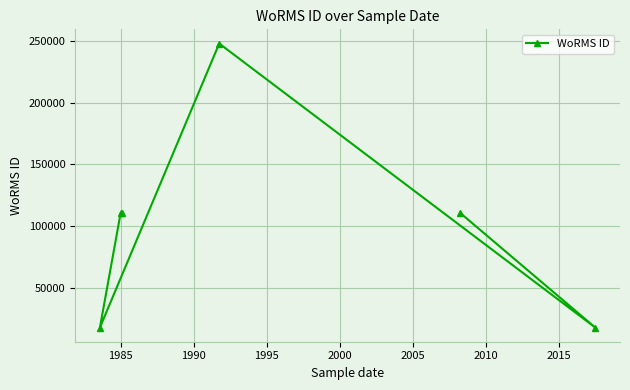

Is this an area chart (filled region under the line)?

No